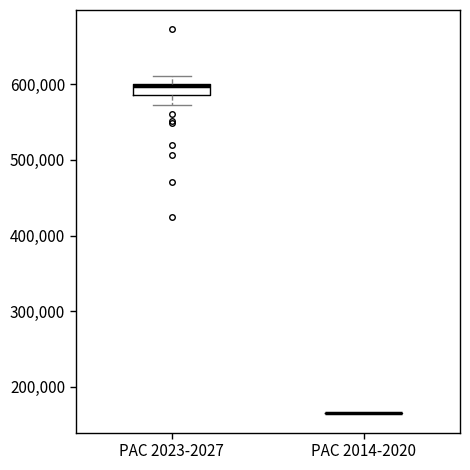

Which box is the tallest, from its lower edge to its upper edge?

PAC 2023-2027